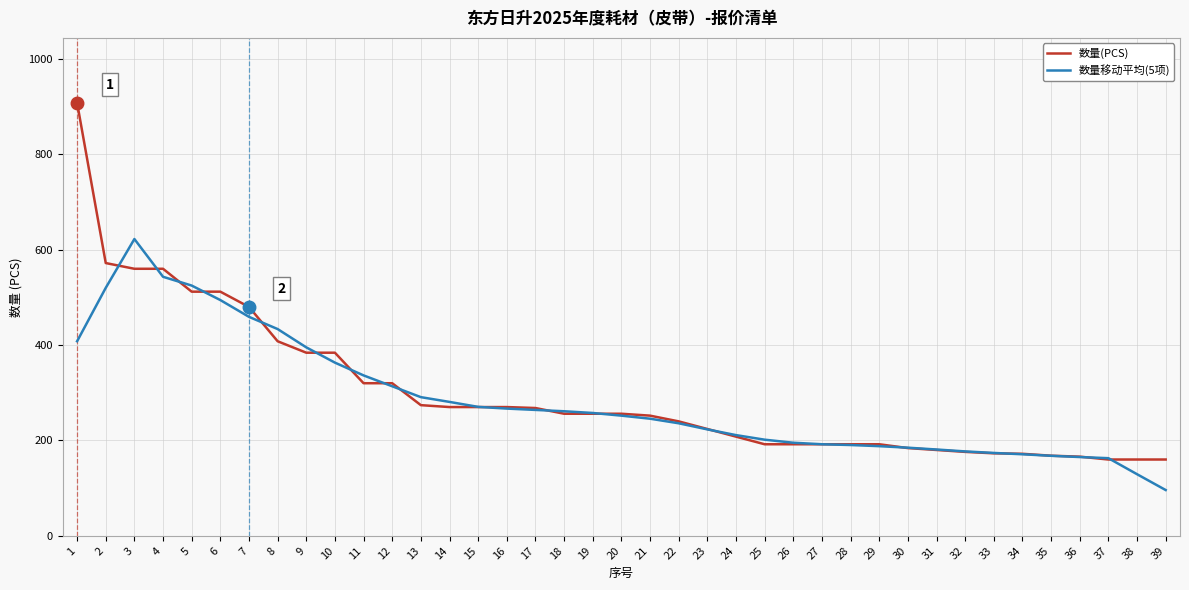

What are all the series names shown in the legend?

数量(PCS), 数量移动平均(5项)